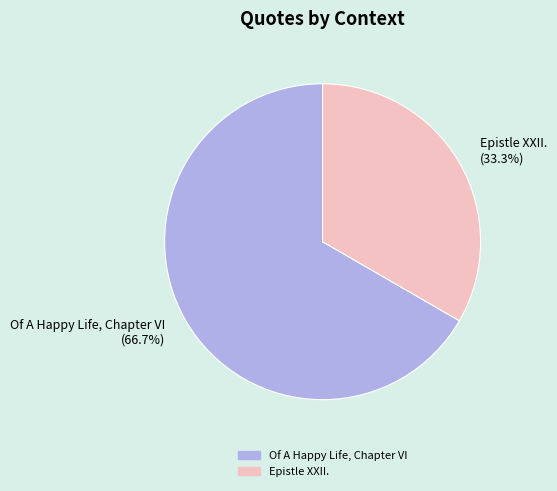

Which category has the biggest portion of the pie?

Of A Happy Life, Chapter VI (66.7%)